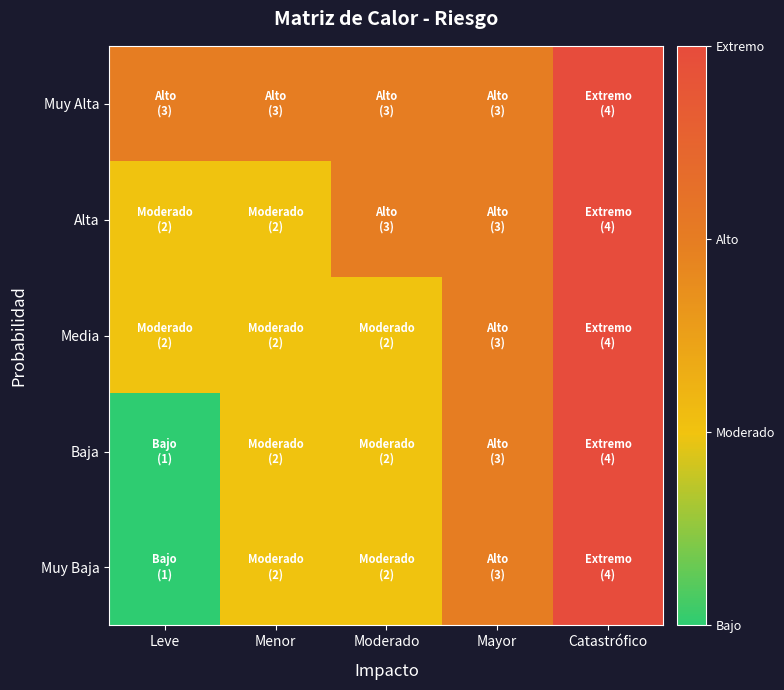

At which category is the sum across all series the highest?

Catastrófico